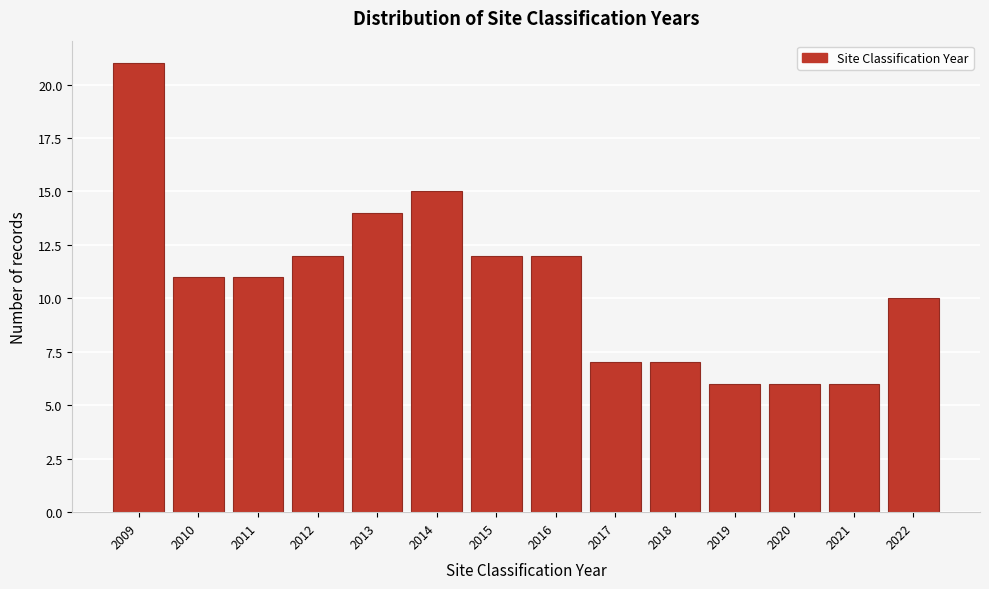

Over which range of the x-axis is the bar tallest?

2008.5 to 2009.5